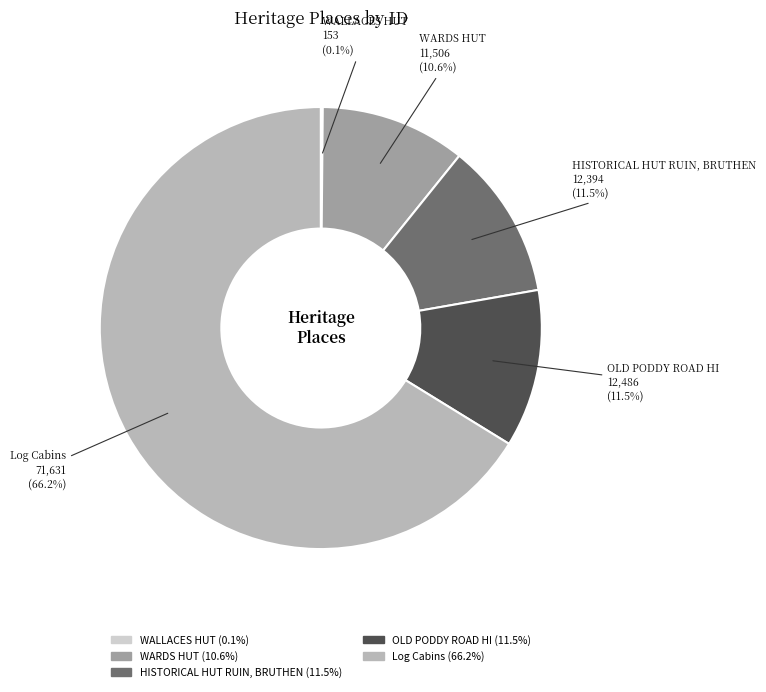

What percentage do WARDS HUT and HISTORICAL HUT RUIN, BRUTHEN together represent?

22.1%